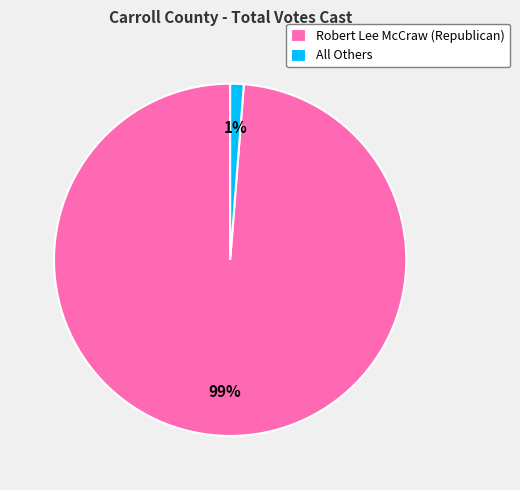

The Robert Lee McCraw (Republican) slice represents 89% of the pie. True or false?

False